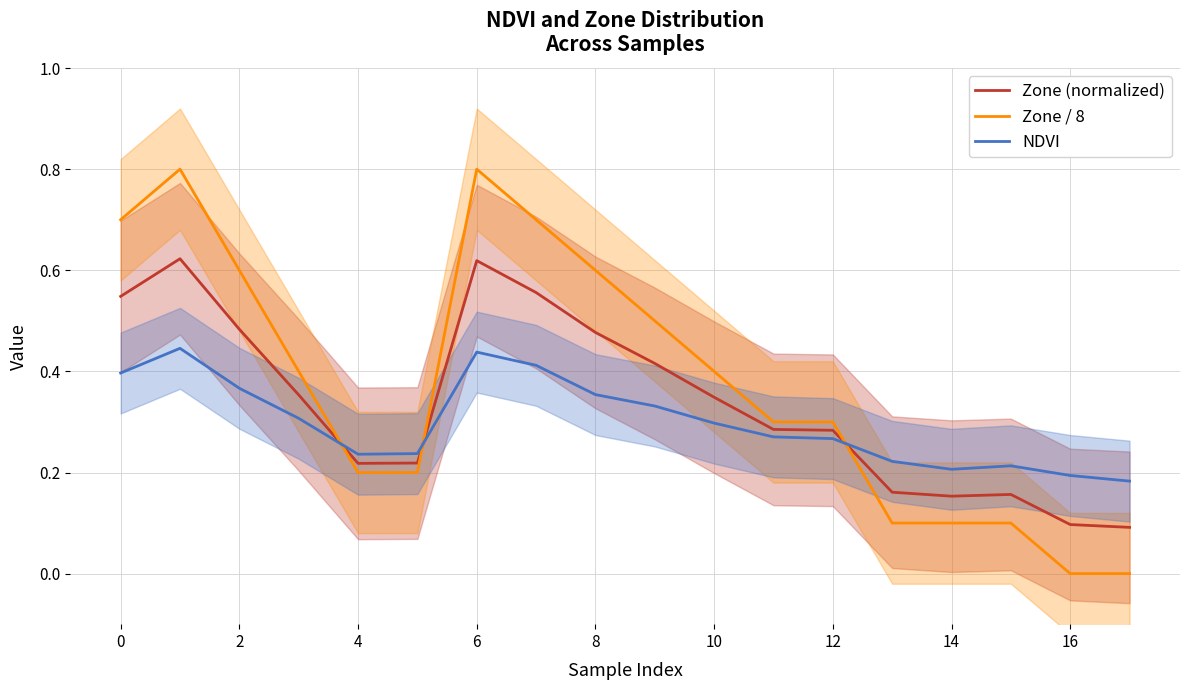

True or false: Zone (normalized) and NDVI intersect in this chart.

True